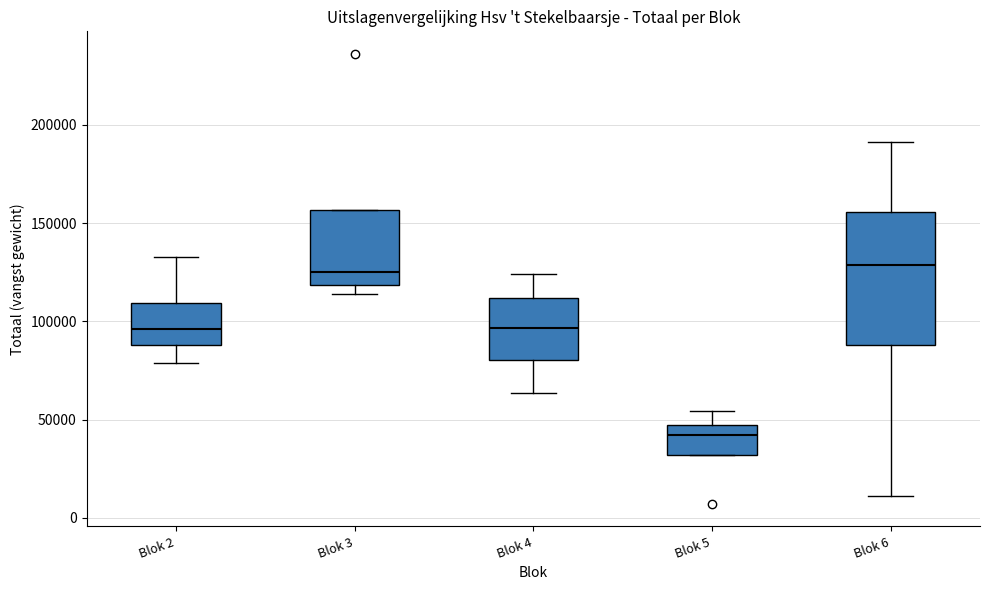

Reading left to right, transcribe this box plot: for each box, give where its median line is, the range the box spans, and where its two whiskers end, as read against the y-axis. The values are not printed on the chart, so give them approximately, as read against the axis.

Blok 2: median 95000, box 90000 to 110000, whiskers 80000 to 135000
Blok 3: median 125000, box 120000 to 155000, whiskers 115000 to 155000
Blok 4: median 95000, box 80000 to 110000, whiskers 65000 to 125000
Blok 5: median 40000, box 30000 to 45000, whiskers 30000 to 55000
Blok 6: median 130000, box 90000 to 155000, whiskers 10000 to 190000